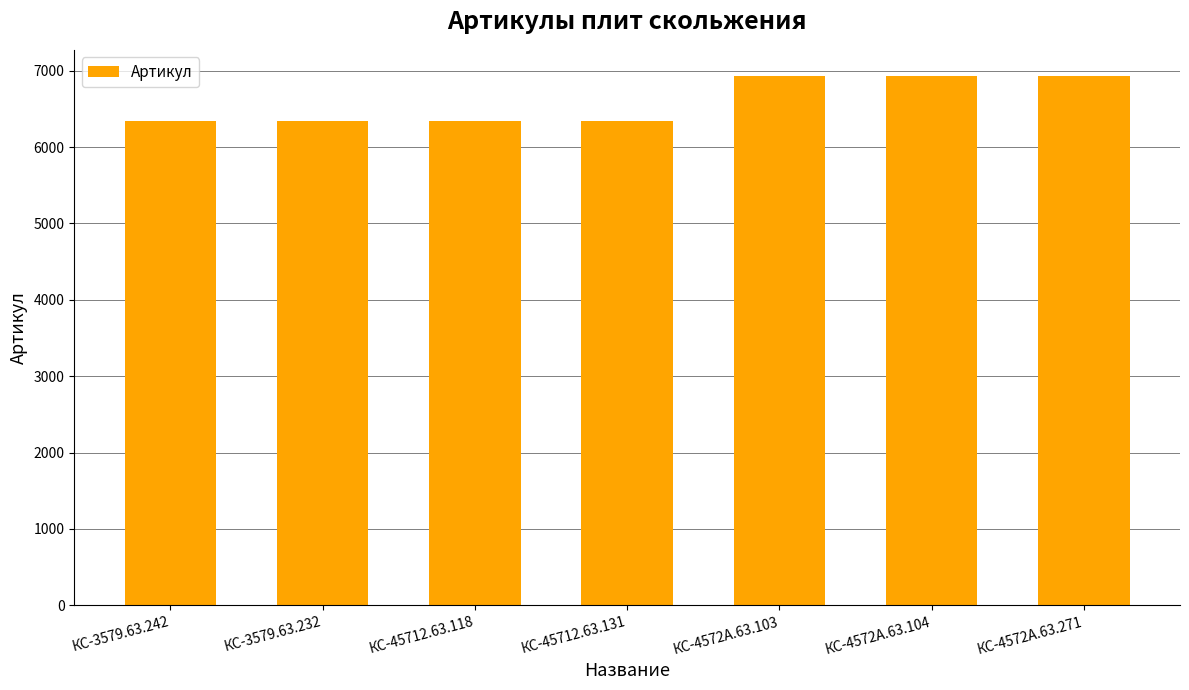

What is the value of the 2nd bar from the left?

6339